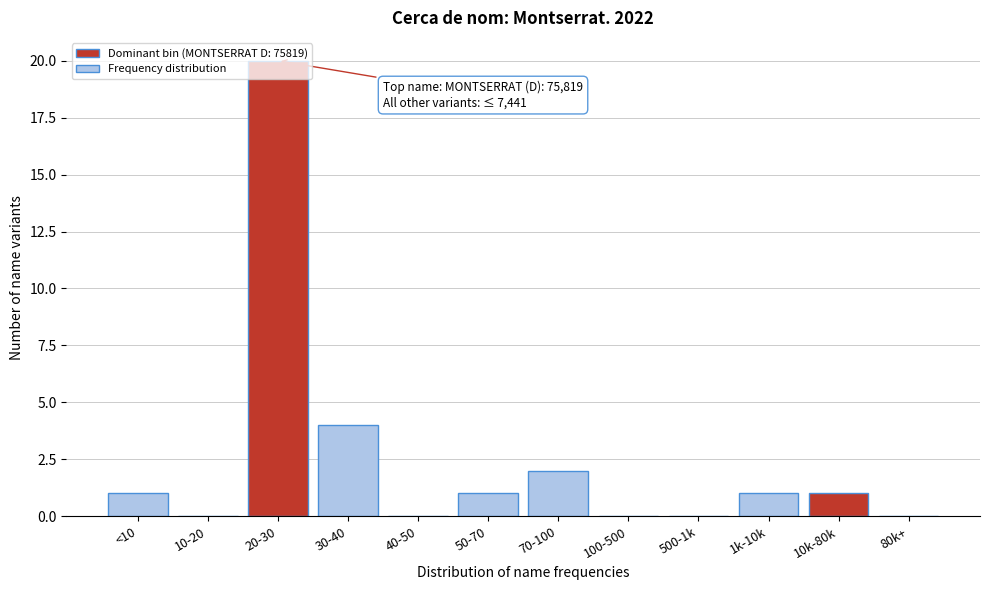

At which category does the chart reach its peak across all series?

20-30